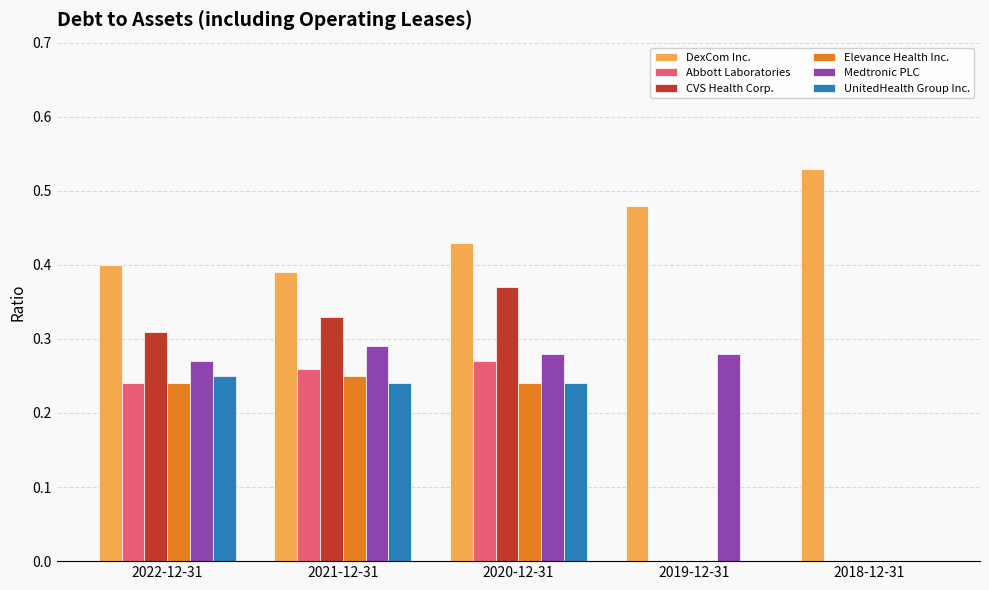

What are all the series names shown in the legend?

DexCom Inc., Abbott Laboratories, CVS Health Corp., Elevance Health Inc., Medtronic PLC, UnitedHealth Group Inc.